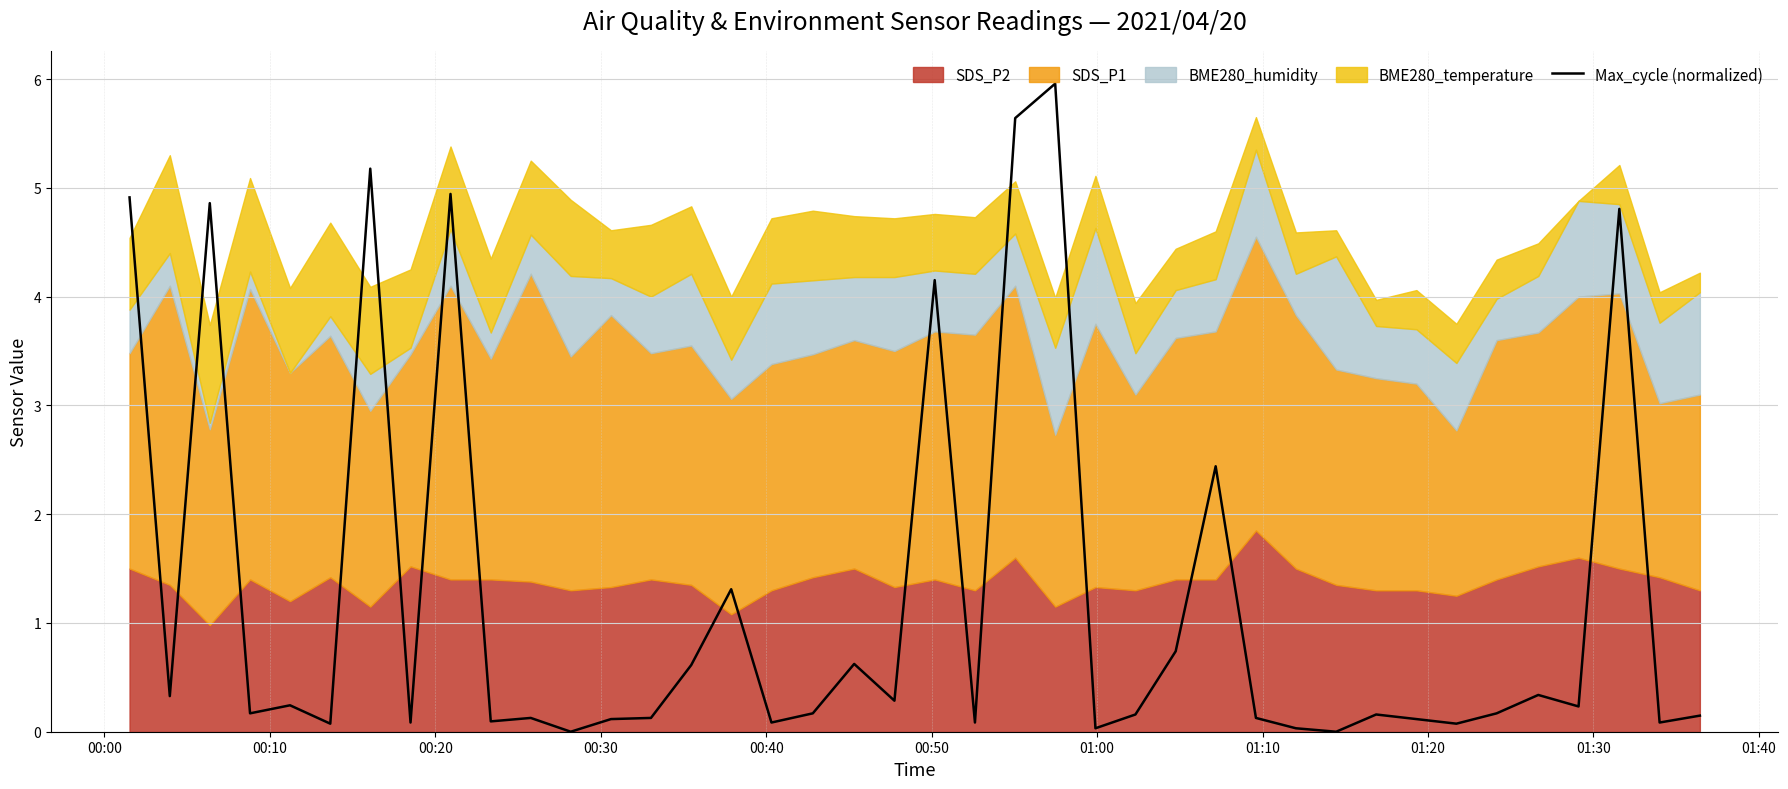

What is the maximum value for Max_cycle (normalized)?

6.0